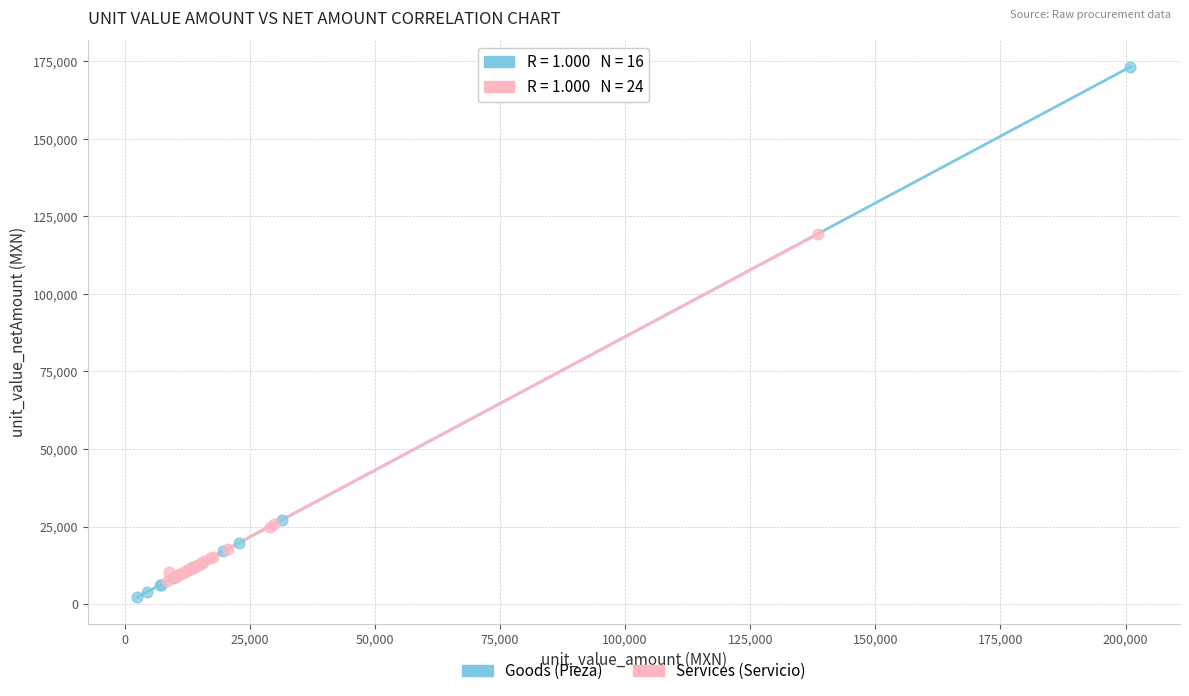

Which series has the widest spread of Y values?

Goods (Pieza)